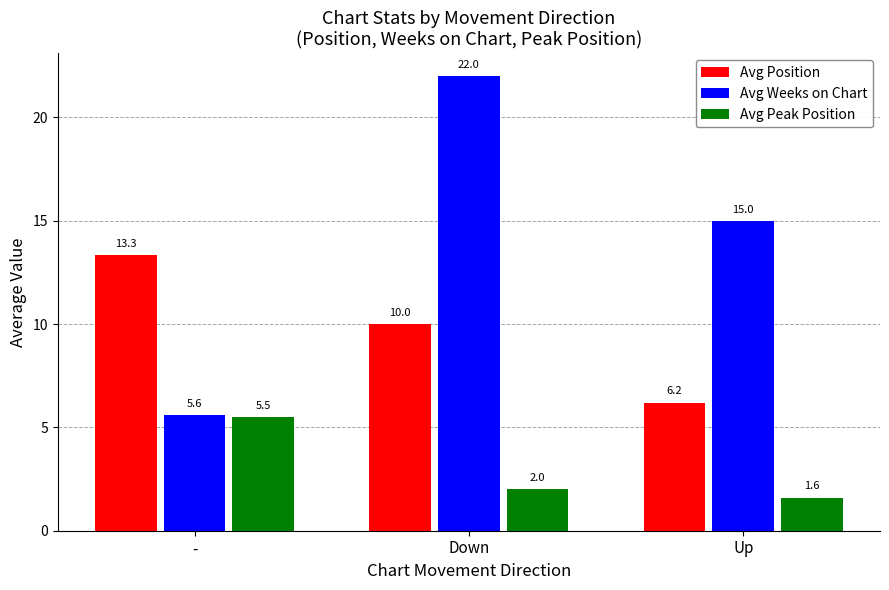

Rank the series by their maximum value, from highest to lowest.

Avg Weeks on Chart, Avg Position, Avg Peak Position